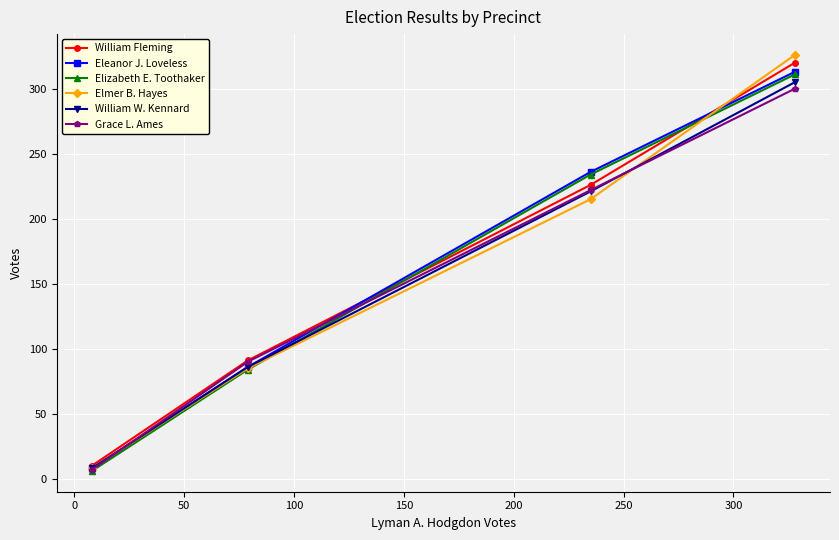

What is the maximum value shown in the chart?

326